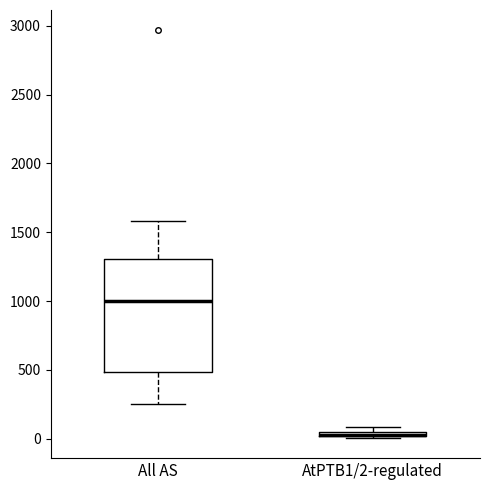

Where does the upper whisker of the box for All AS end on the y-axis? The values are not printed on the chart, so give them approximately, as read against the axis.

1600